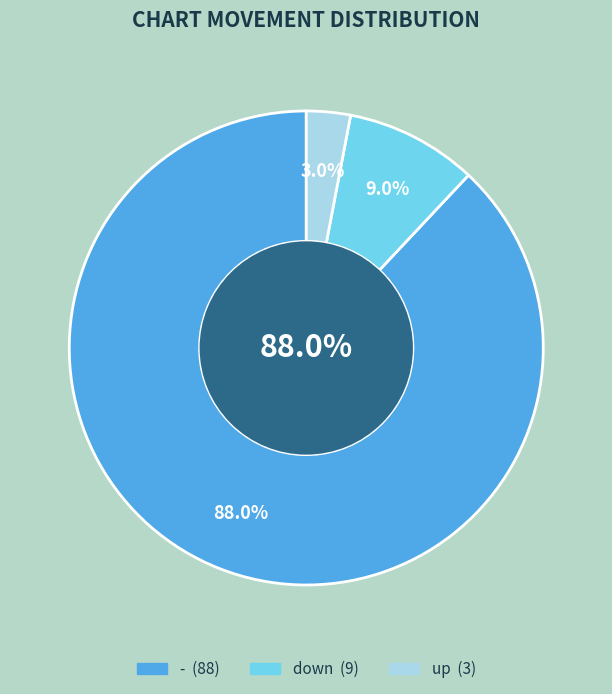

Is it true that down is 9% of the pie?

True